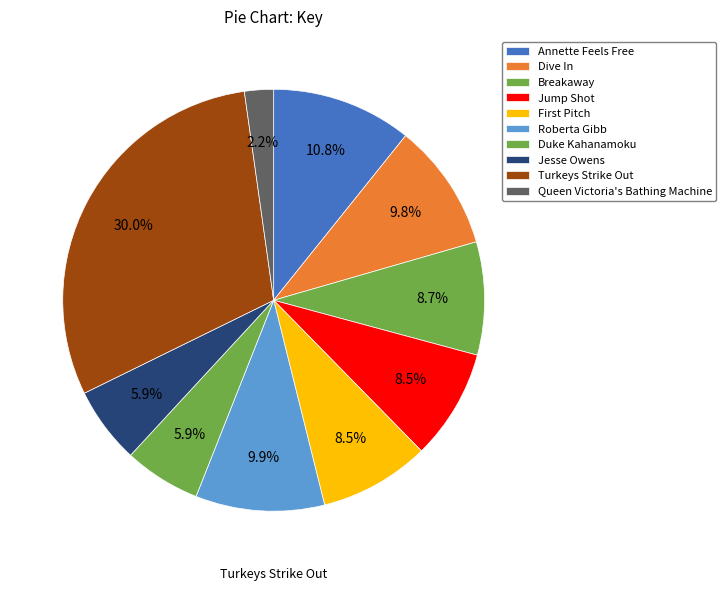

Combined, do Breakaway and Jesse Owens account for over 50%?

No